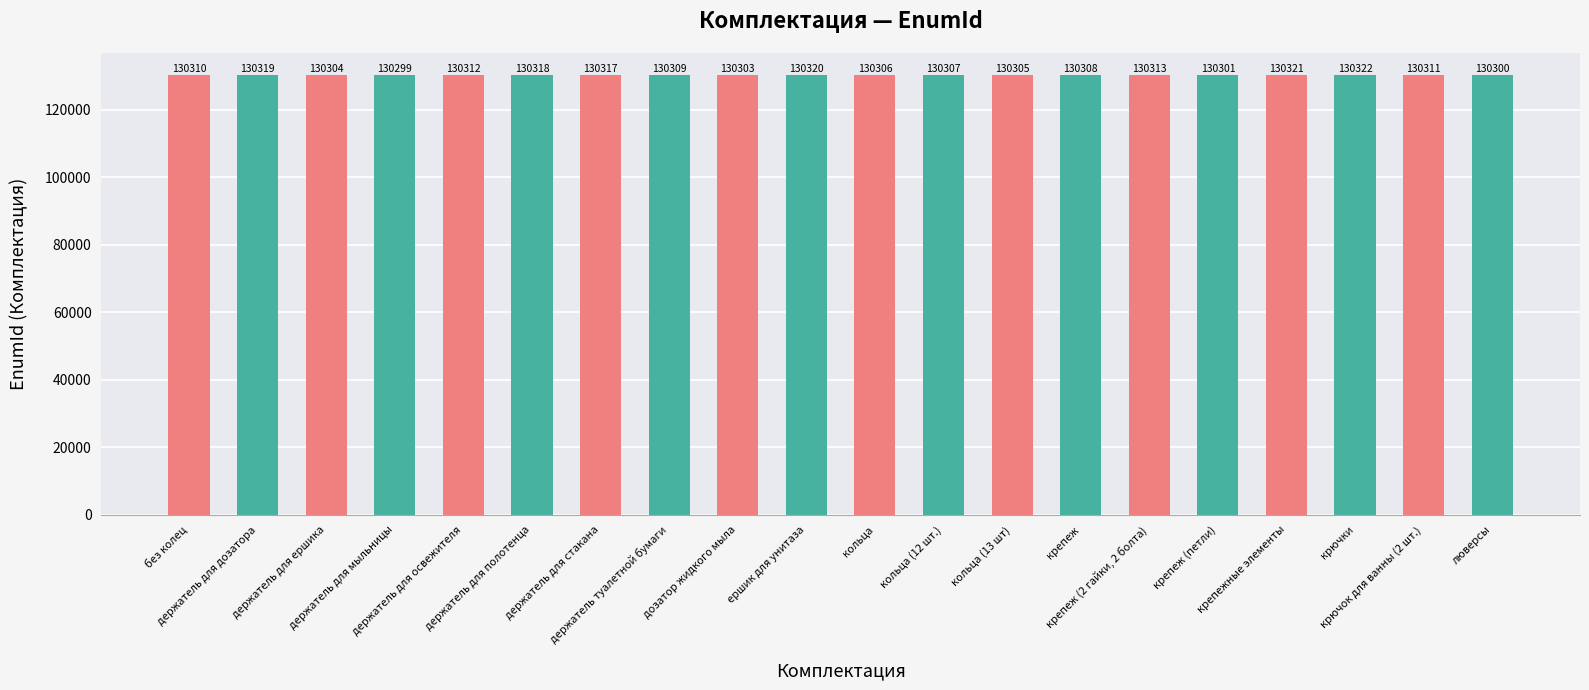

Reading left to right, transcribe all the data shown in this chart.

без колец=130310	держатель для дозатора=130319	держатель для ершика=130304	держатель для мыльницы=130299	держатель для освежителя=130312	держатель для полотенца=130318	держатель для стакана=130317	держатель туалетной бумаги=130309	дозатор жидкого мыла=130303	ершик для унитаза=130320	кольца=130306	кольца (12 шт.)=130307	кольца (13 шт)=130305	крепеж=130308	крепеж (2 гайки, 2 болта)=130313	крепеж (петли)=130301	крепежные элементы=130321	крючки=130322	крючок для ванны (2 шт.)=130311	люверсы=130300